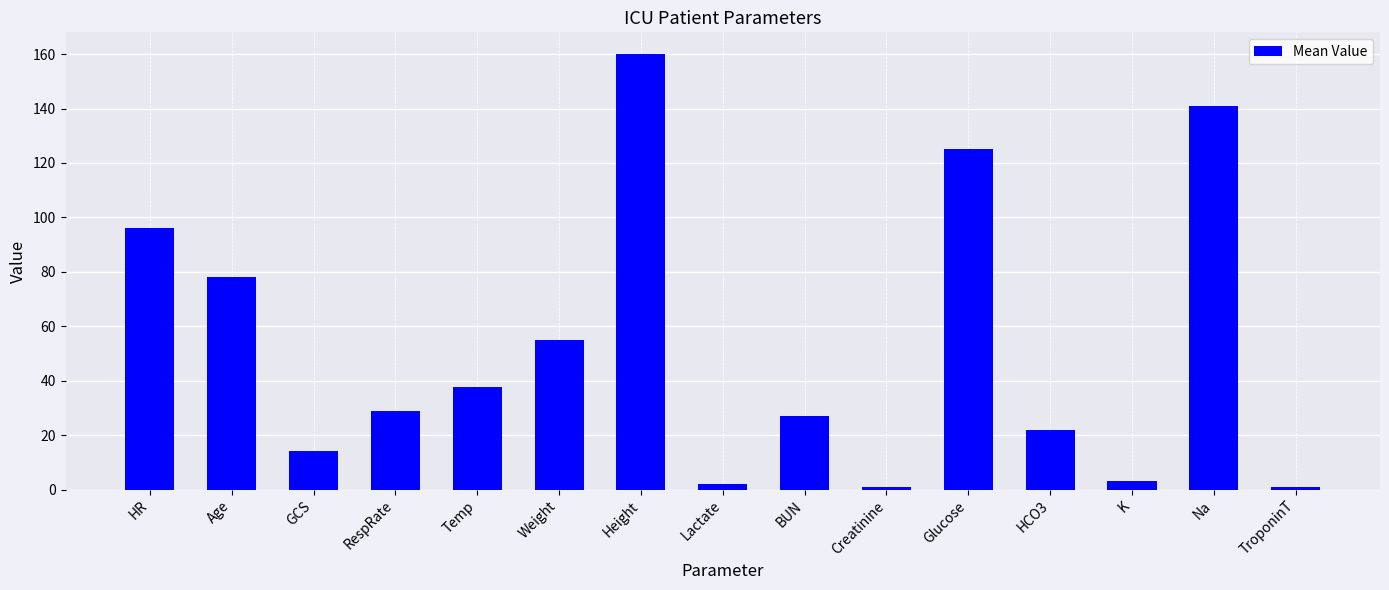

How many bars are there in total?

15